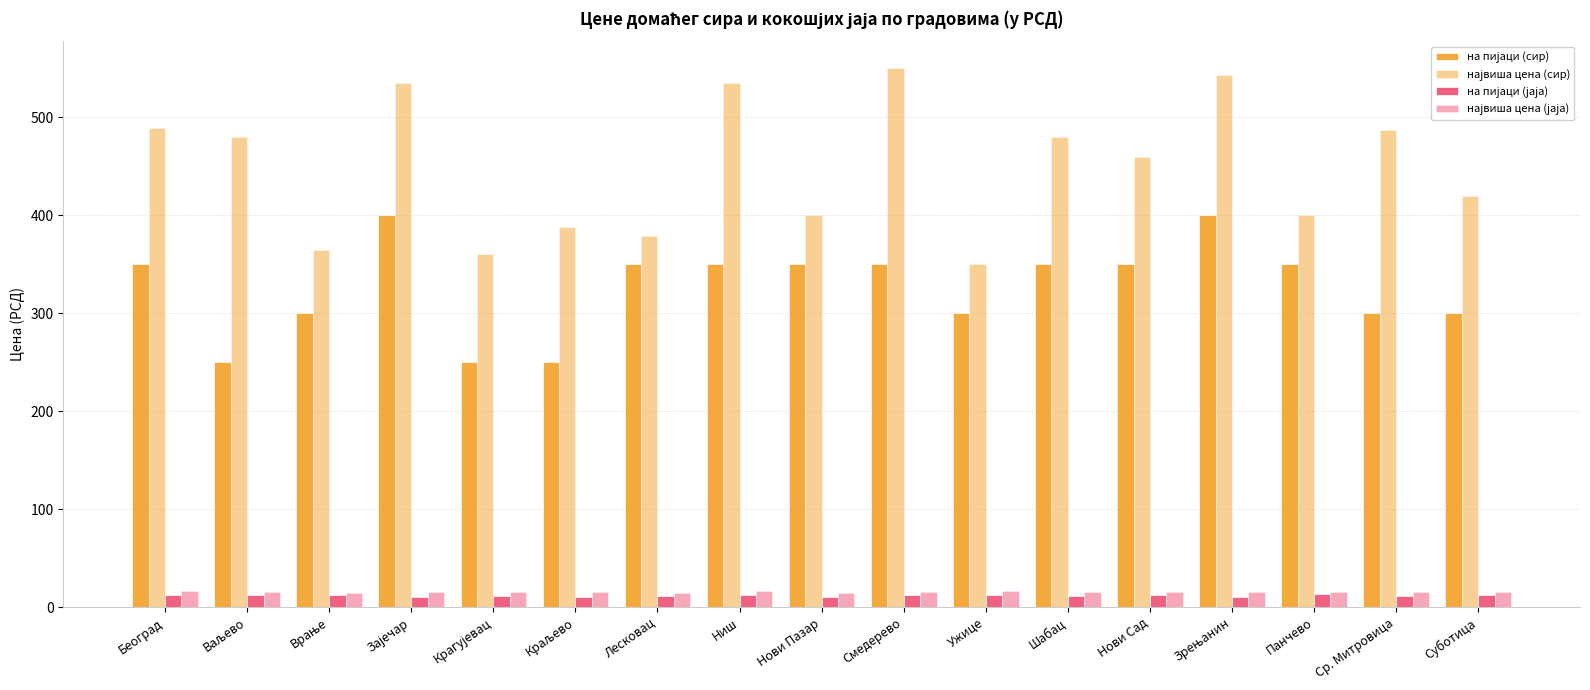

What is the total value across all series at Лесковац?

754.5